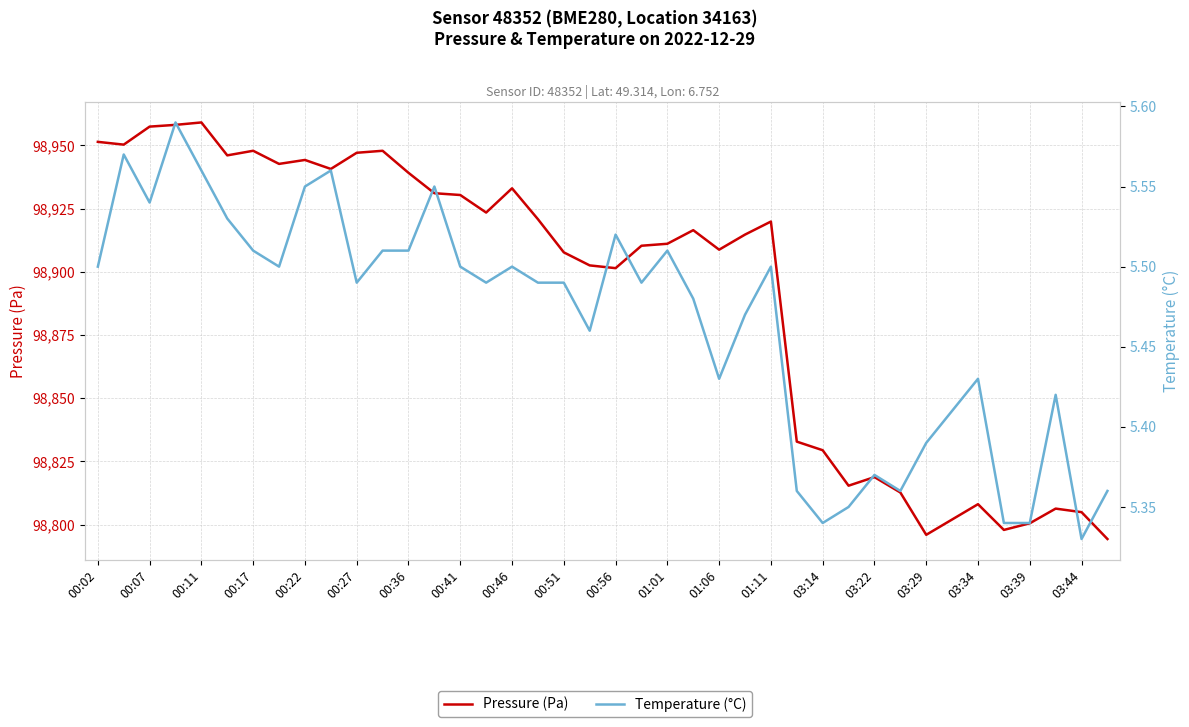

Is the value of Temperature (°C) at 28 greater than the value of Pressure (Pa) at 03:34?

No